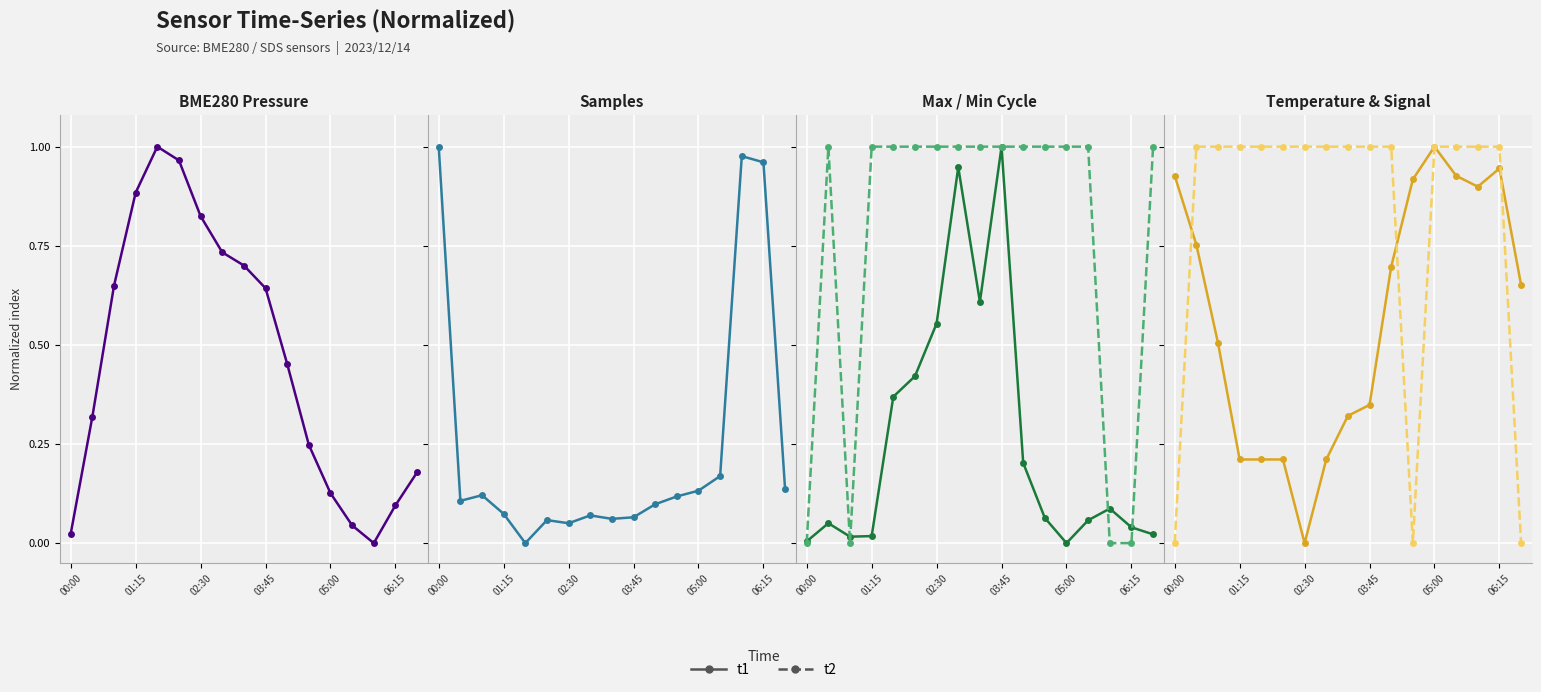

Does the chart display data point markers on the line(s)?

Yes